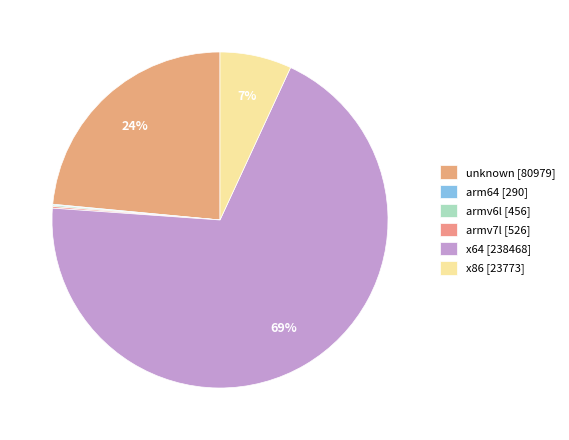

The x64 slice represents 82% of the pie. True or false?

False